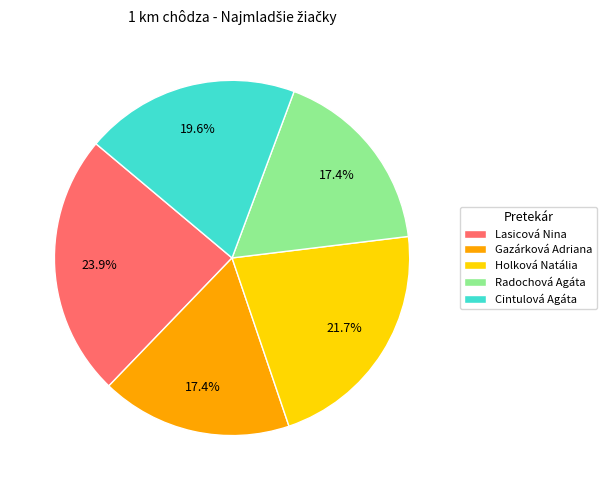

True or false: Gazárková Adriana accounts for 7% of the total.

False